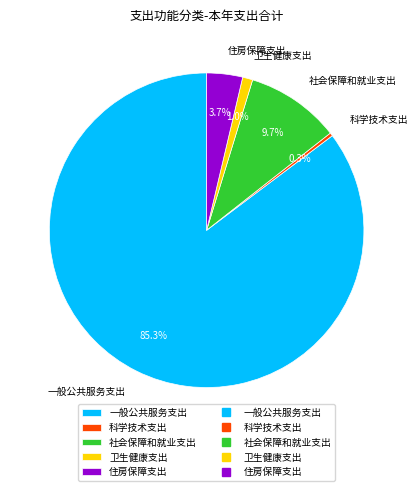

Which category has the smallest portion of the pie?

科学技术支出